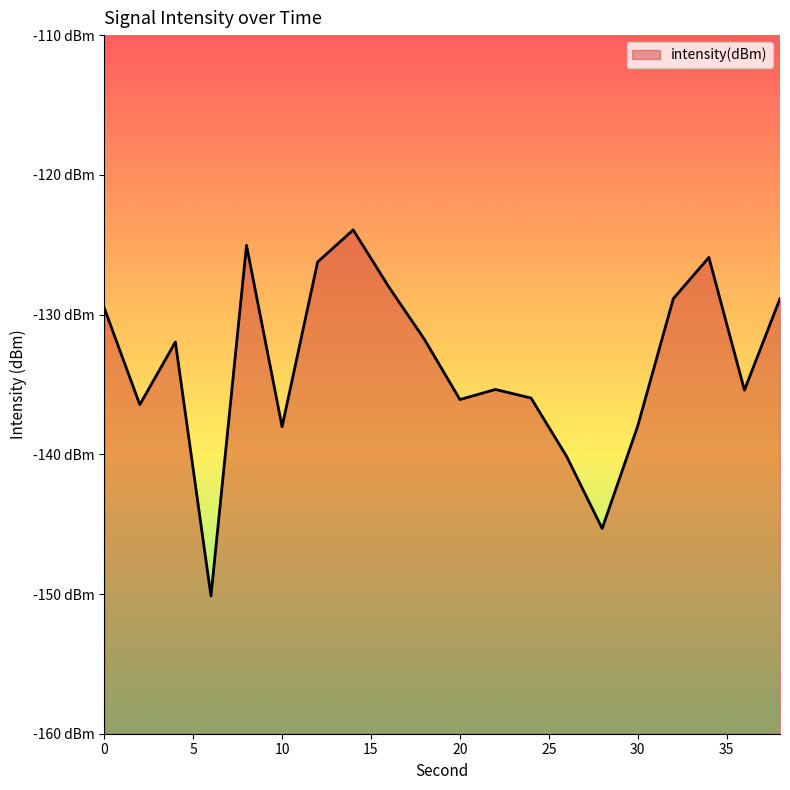

Which label corresponds to the largest value in the chart?

14